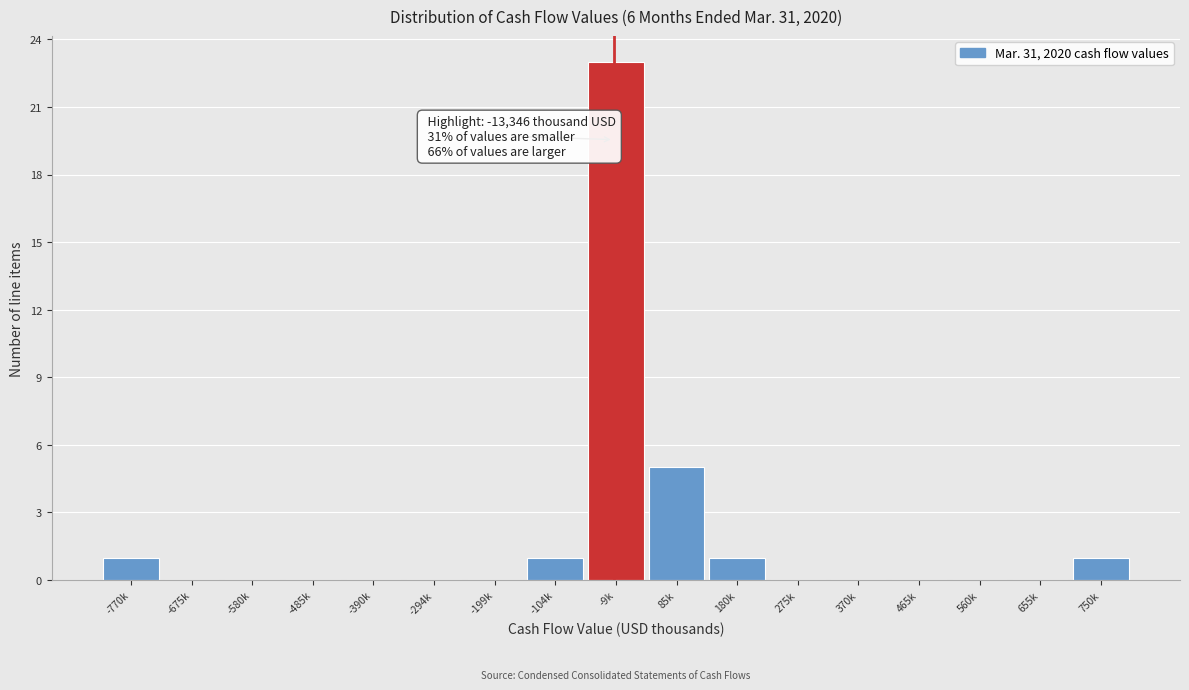

Reading right to left, transcribe all the data shown in this chart.

750k=1	655k=0	560k=0	465k=0	370k=0	275k=0	180k=1	85k=5	-9k=23	-104k=1	-199k=0	-294k=0	-390k=0	-485k=0	-580k=0	-675k=0	-770k=1